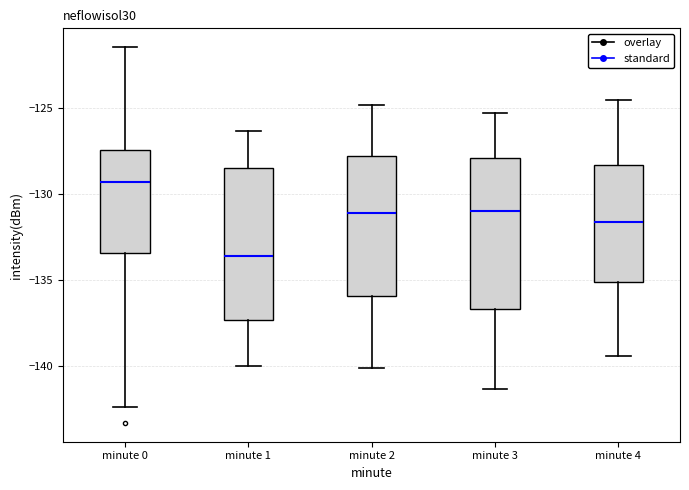

Where is the upper edge of the box for minute 4 on the y-axis? The values are not printed on the chart, so give them approximately, as read against the axis.

-128.5